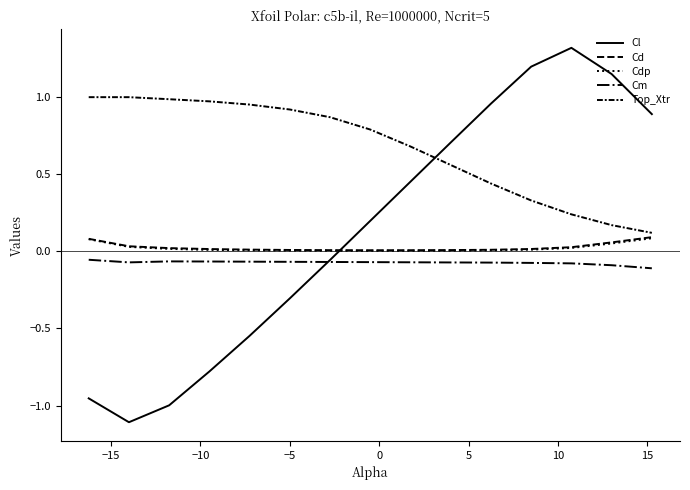

True or false: Cd has more than 1 interior local peaks.

False